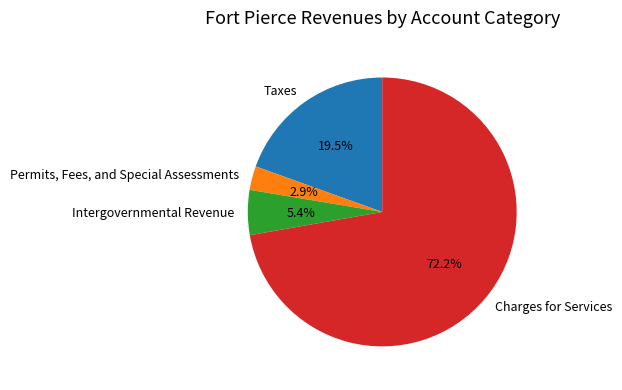

What is the majority slice?

Charges for Services